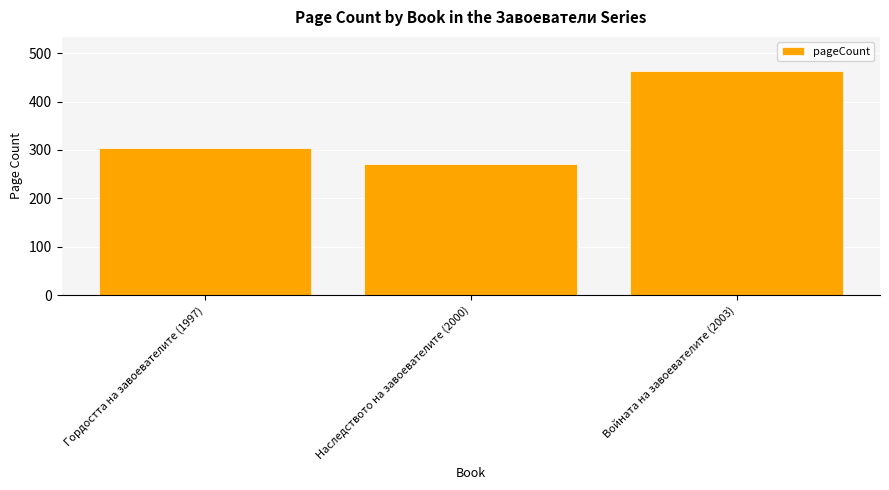

Which category has the highest value across all series?

Войната на завоевателите (2003)